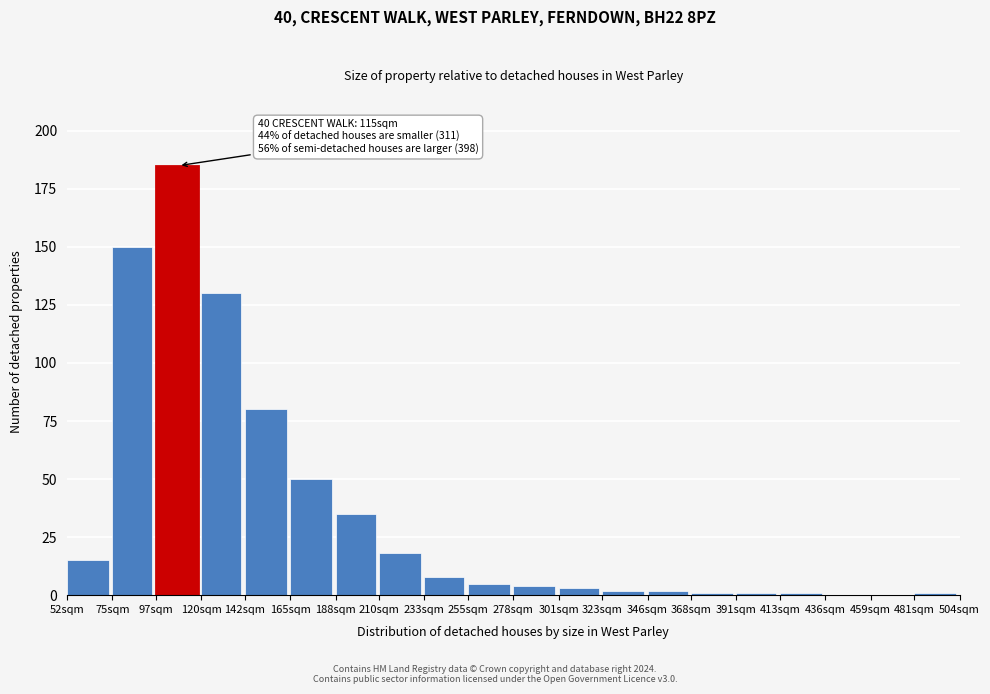

Reading left to right, extract all data points from this chart.

52sqm=15	75sqm=150	97sqm=185	120sqm=130	142sqm=80	165sqm=50	188sqm=35	210sqm=18	233sqm=8	255sqm=5	278sqm=4	301sqm=3	323sqm=2	346sqm=2	368sqm=1	391sqm=1	413sqm=1	436sqm=0	459sqm=0	481sqm=1